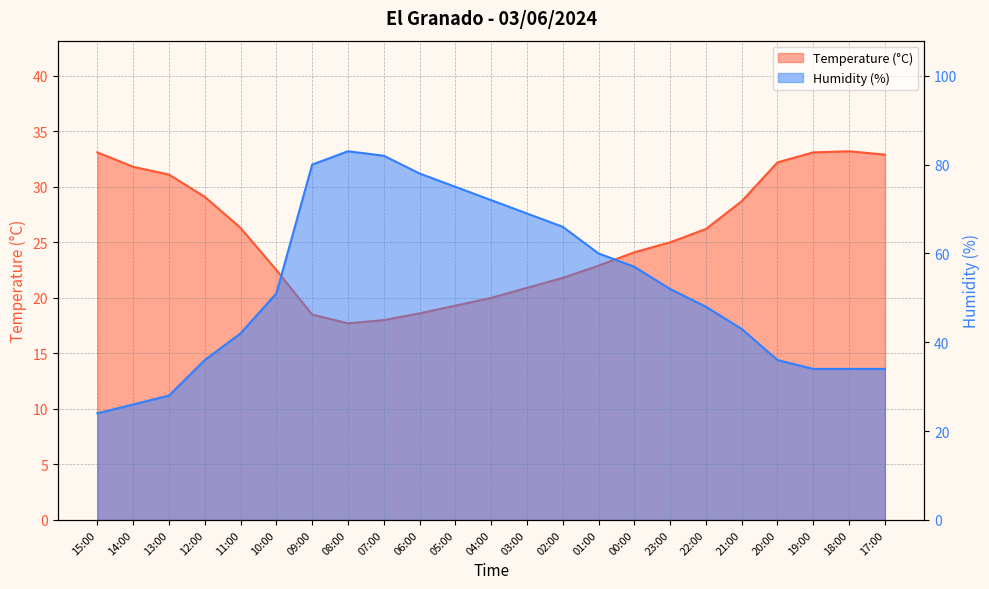

The value of Temperature (°C) at 00:00 is 24.1. True or false?

True